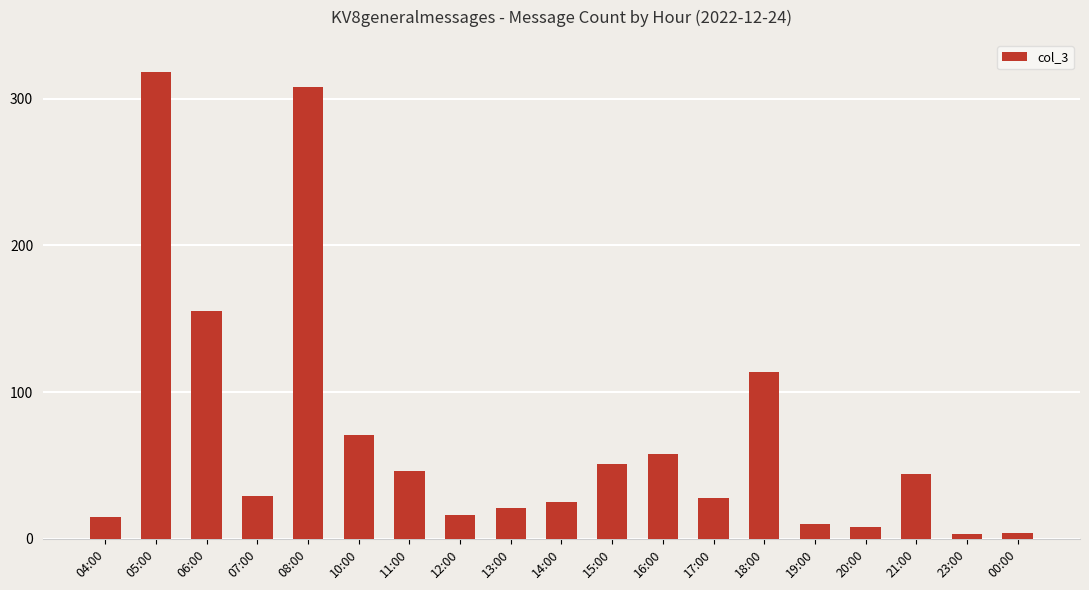

What position from the right is 00:00?

1